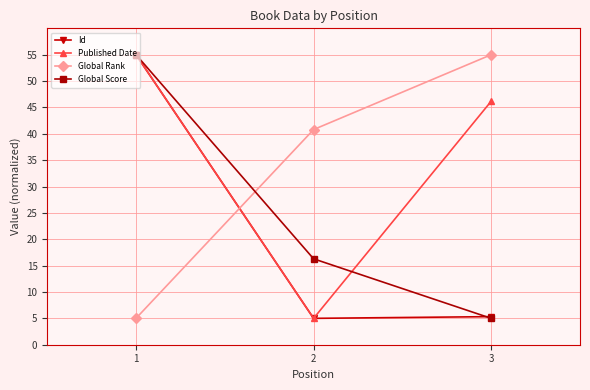

What is the spread (max minus min) of values at 1?

50.0